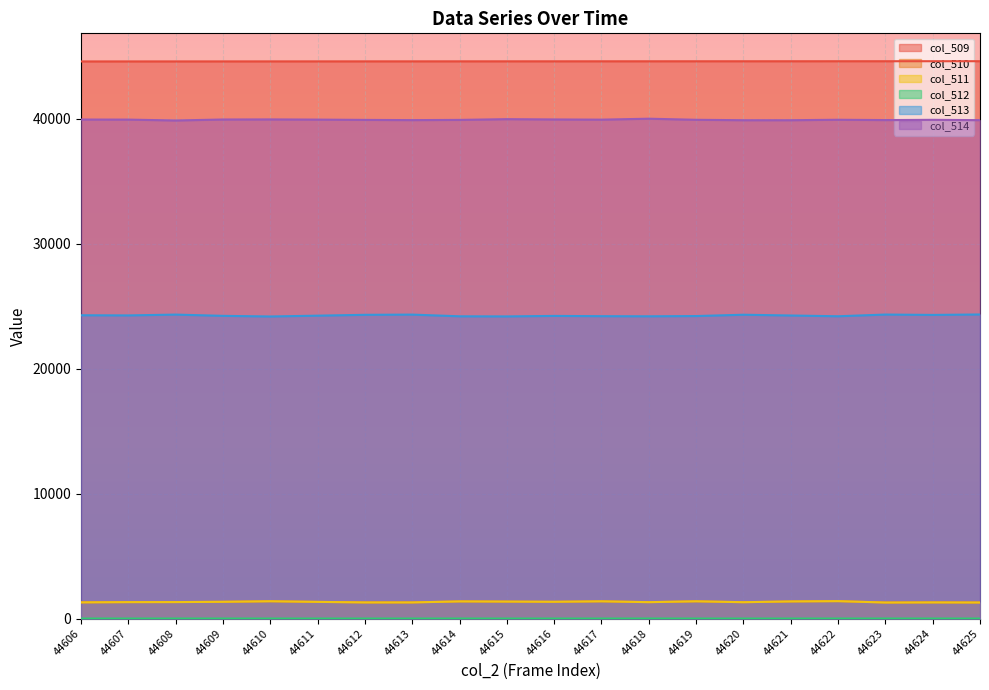

What value does the col_513 series have at 44612?

24319